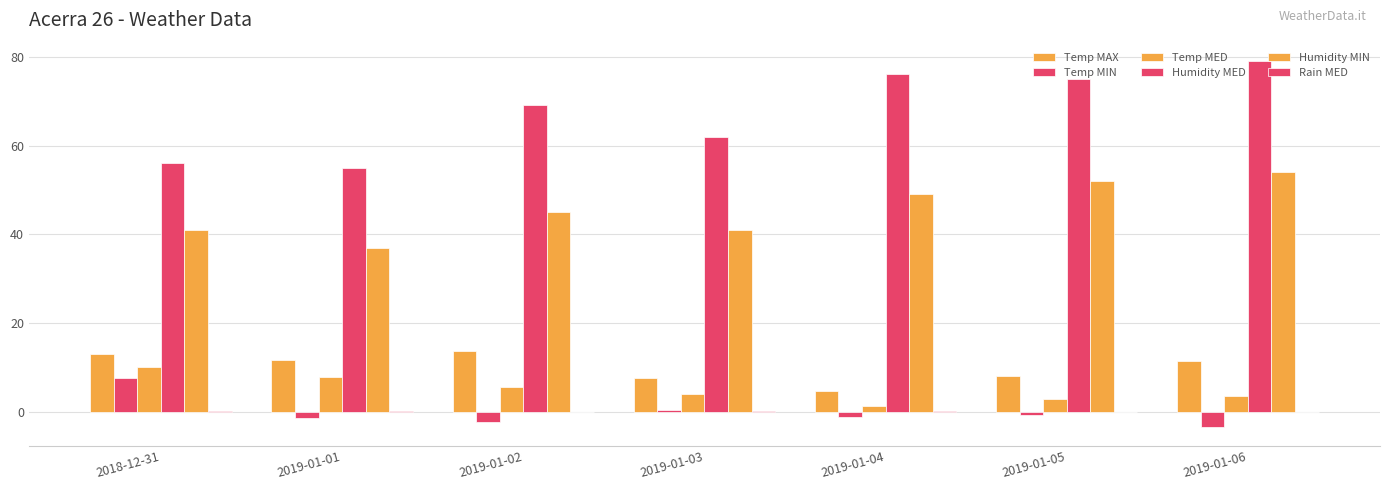

At which category is the sum across all series the highest?

2019-01-06